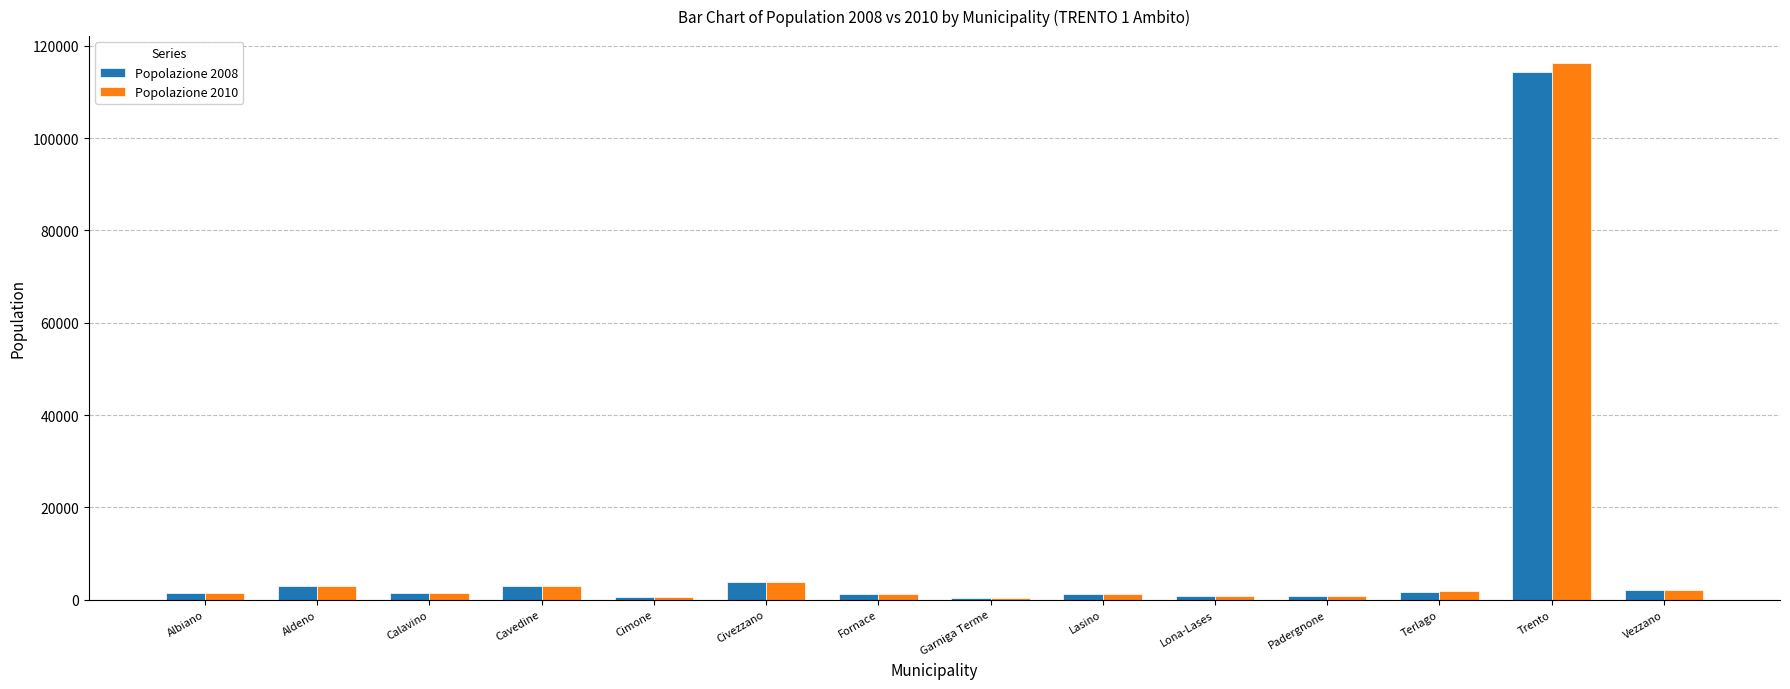

At which label does Popolazione 2008 reach its peak?

Trento